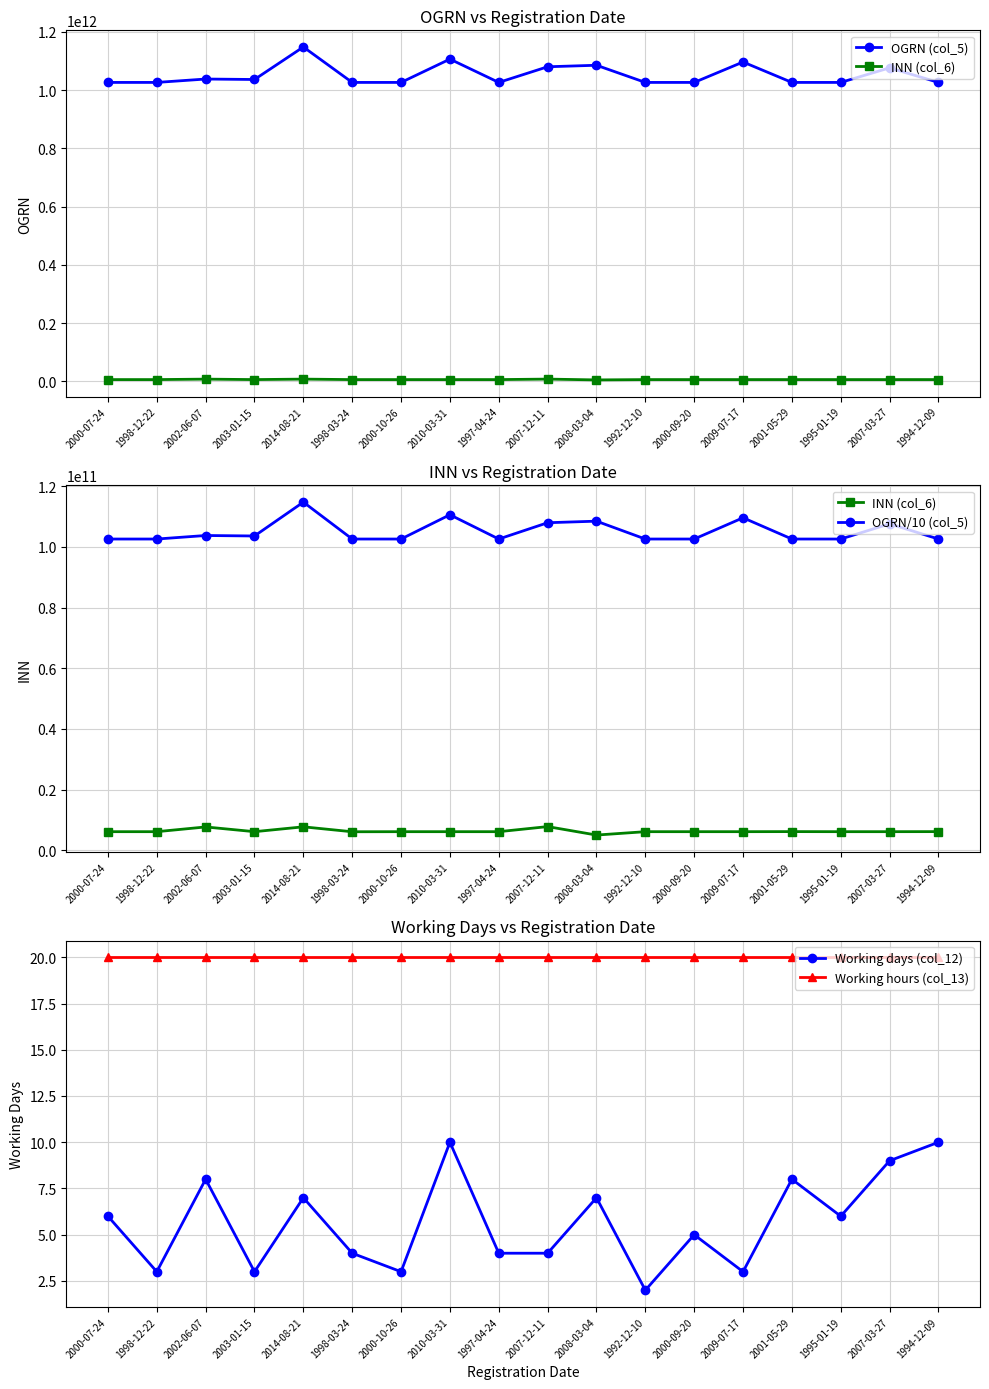

At 2014-08-21, list the series in order from largest to smallest.

OGRN (col_5), OGRN/10 (col_5), INN (col_6), Working hours (col_13), Working days (col_12)